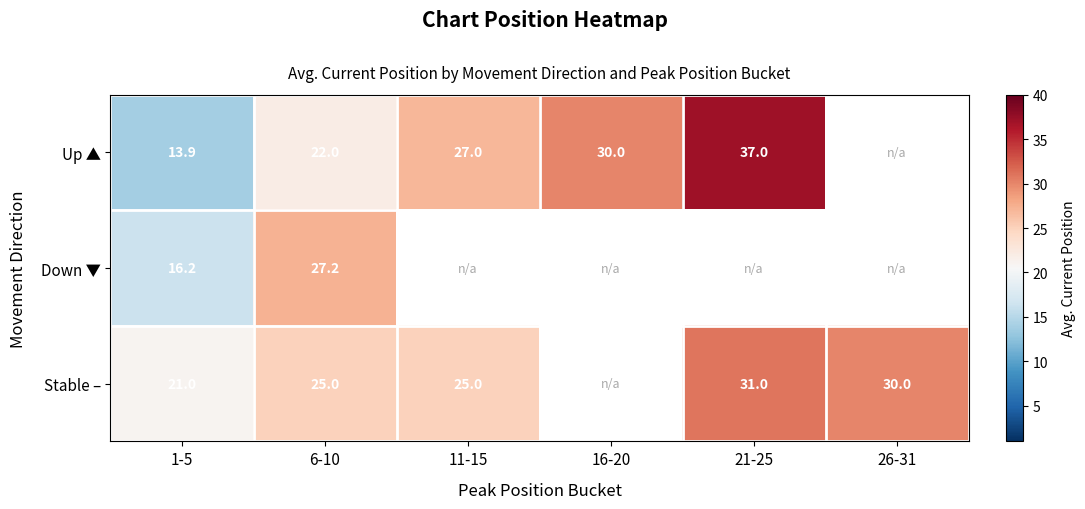

What is the maximum value shown in the chart?

37.0